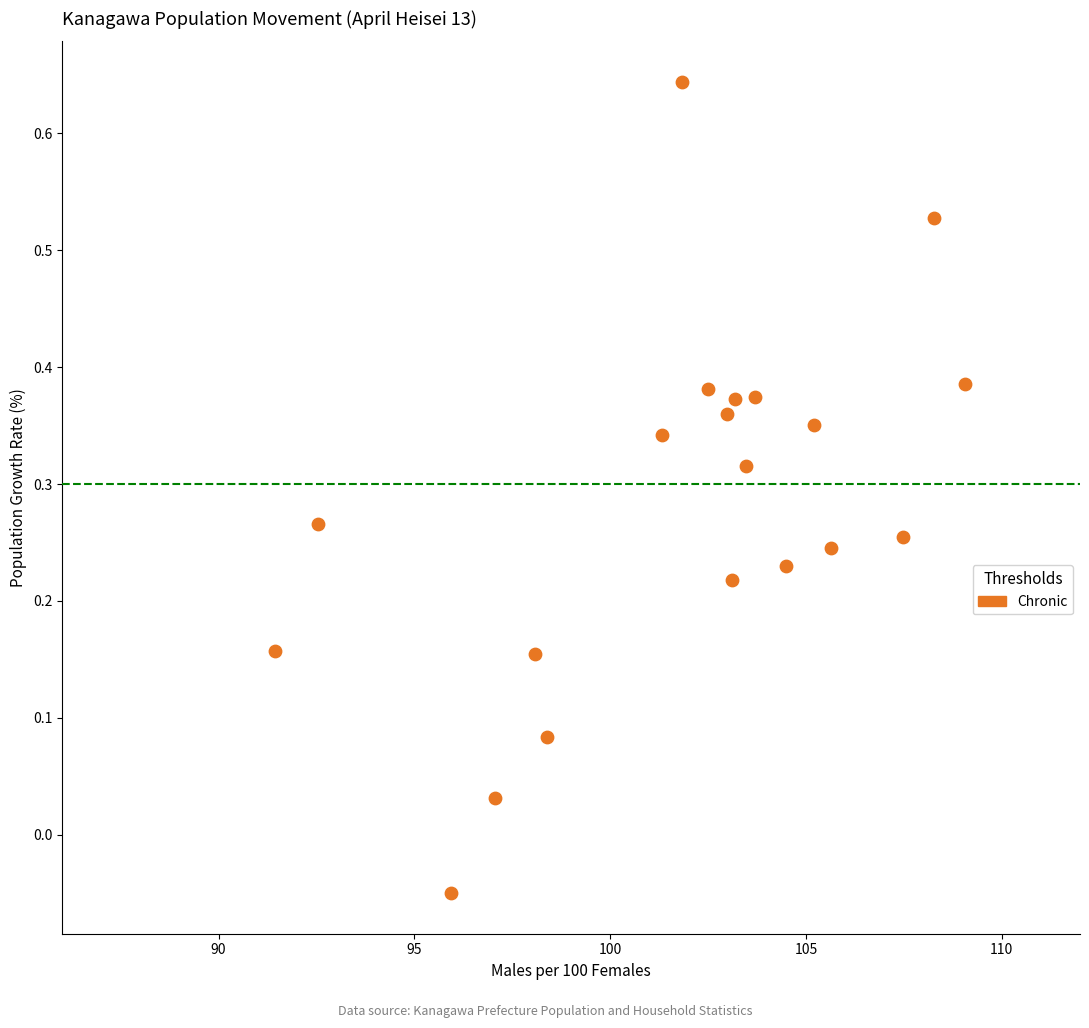

What is the range of Y values (max minus min)?

0.7